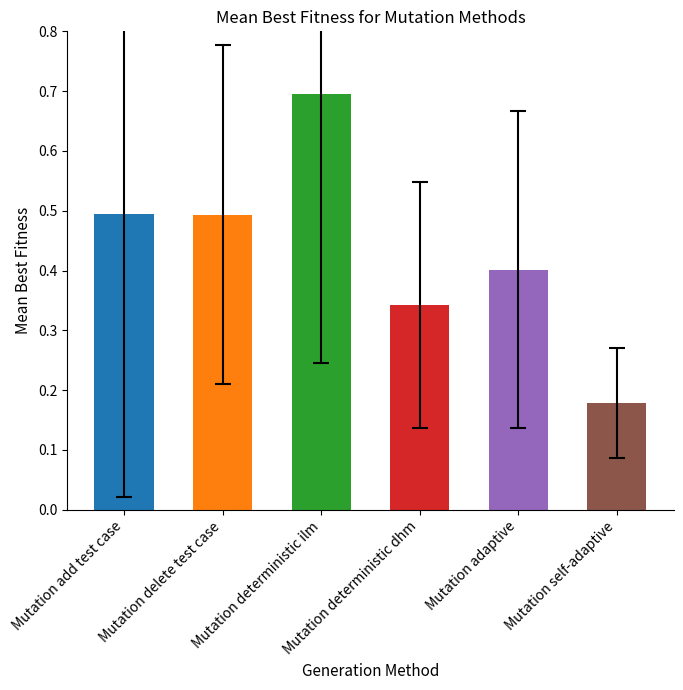

What is the value of the 5th bar from the left?

0.4